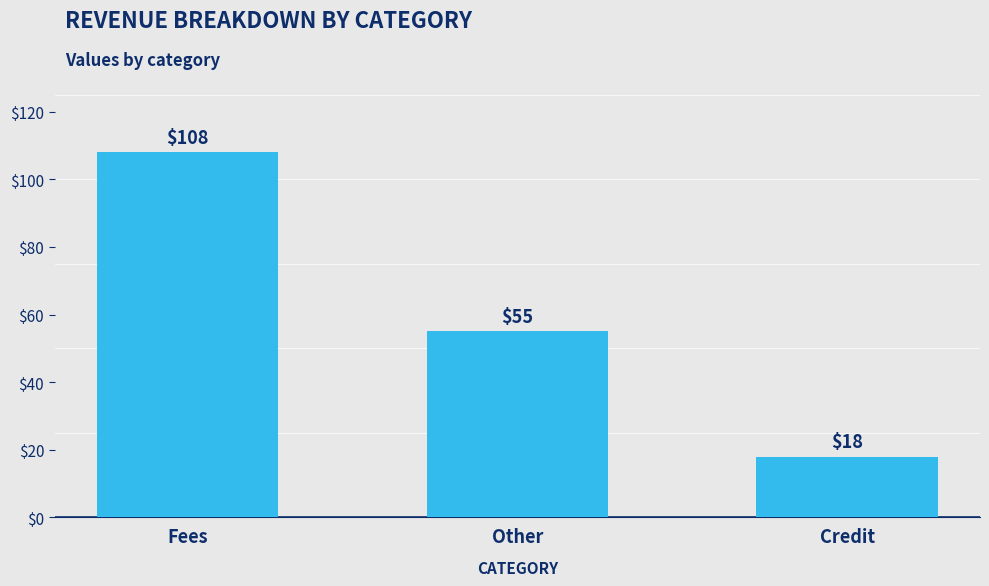

Is it true that the value at Other is 55?

True